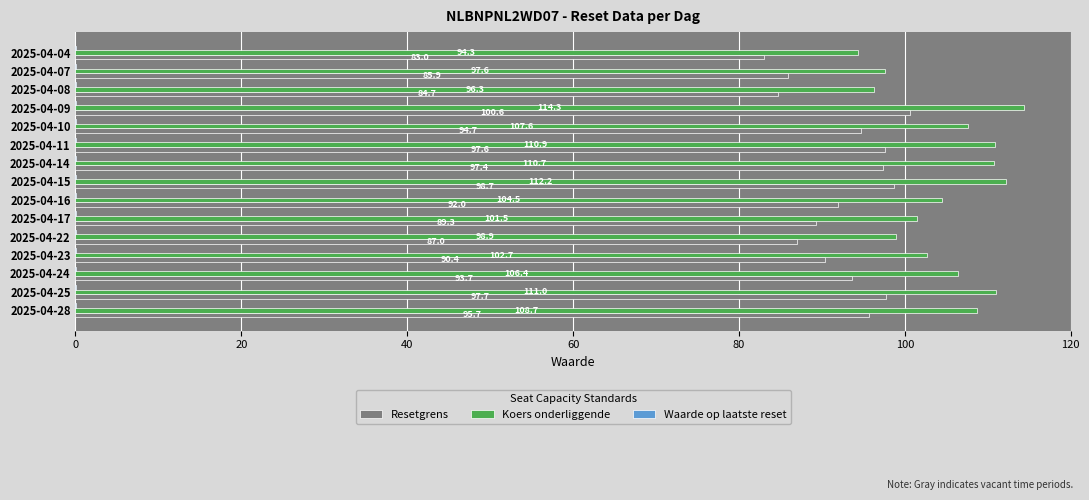

At which label is Resetgrens closest to 91?

2025-04-23